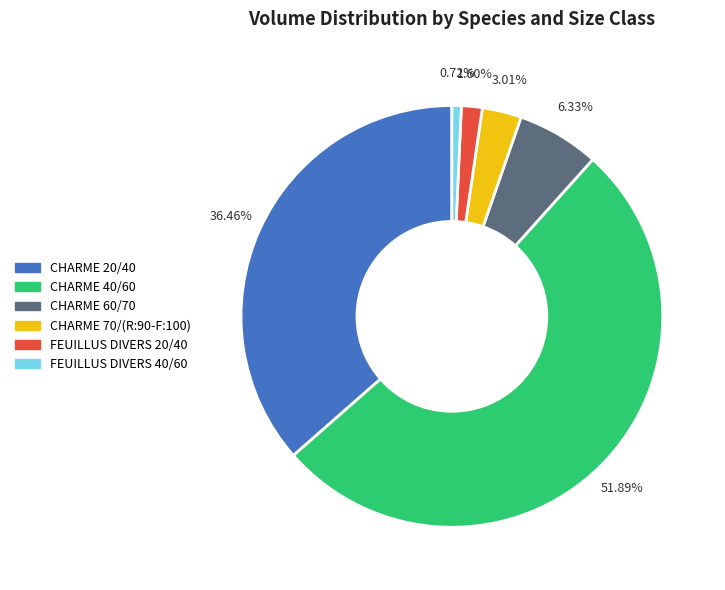

Approximately how many times larger is the value at CHARME 70/(R:90-F:100) compared to CHARME 20/40?

0.1